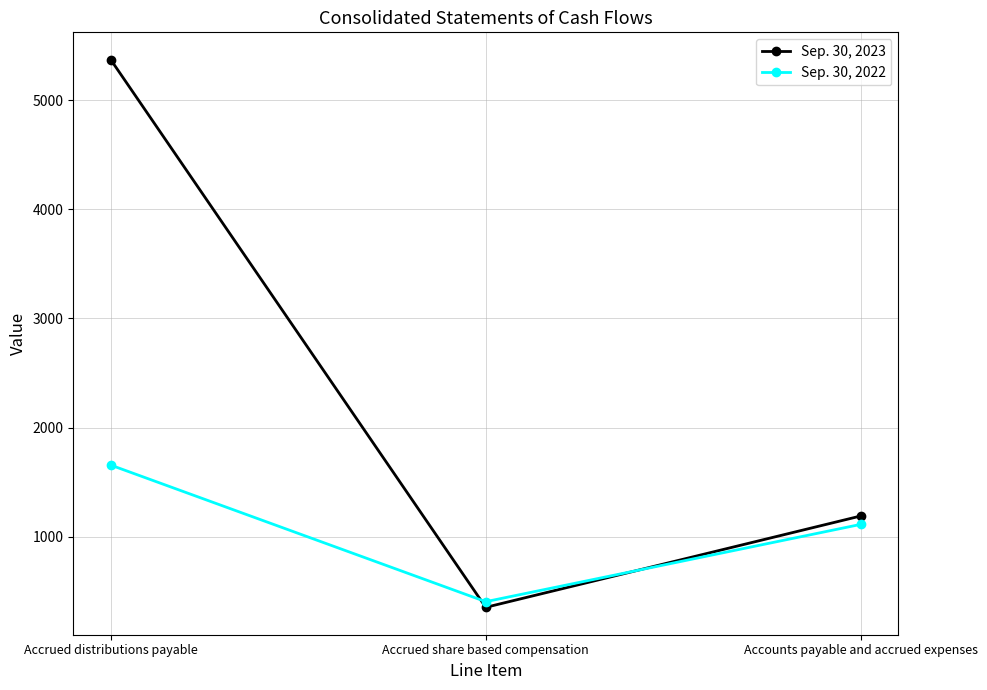

Reading right to left, what are all the values shown in this chart?

Sep. 30, 2023: 1190	353	5370
Sep. 30, 2022: 1113	405	1656